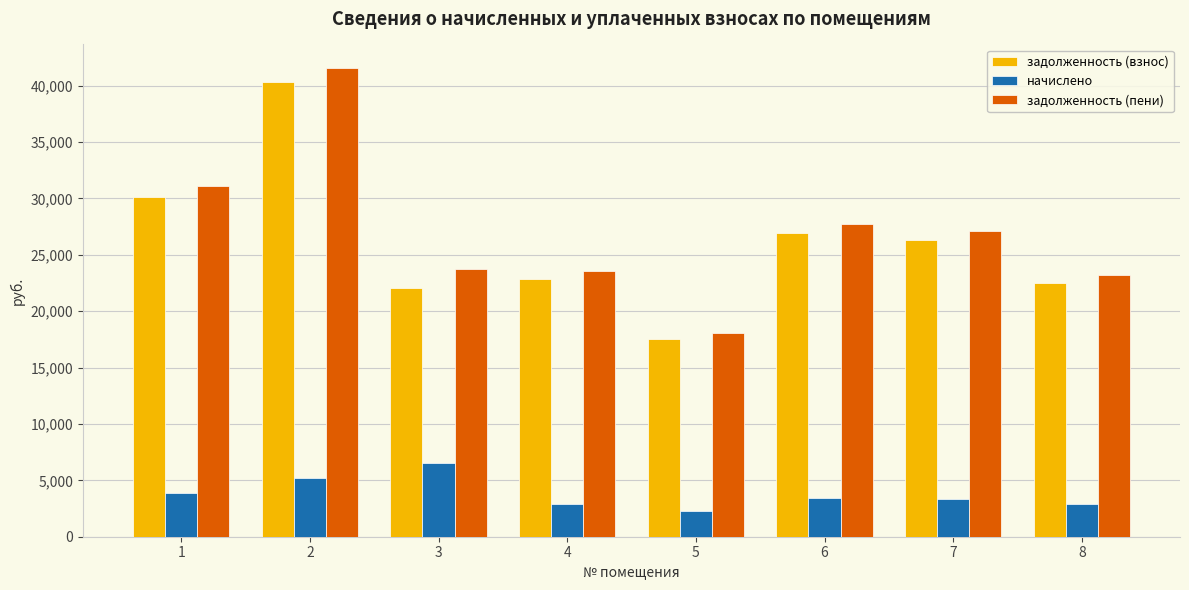

At which label does начислено first exceed 3459?

1